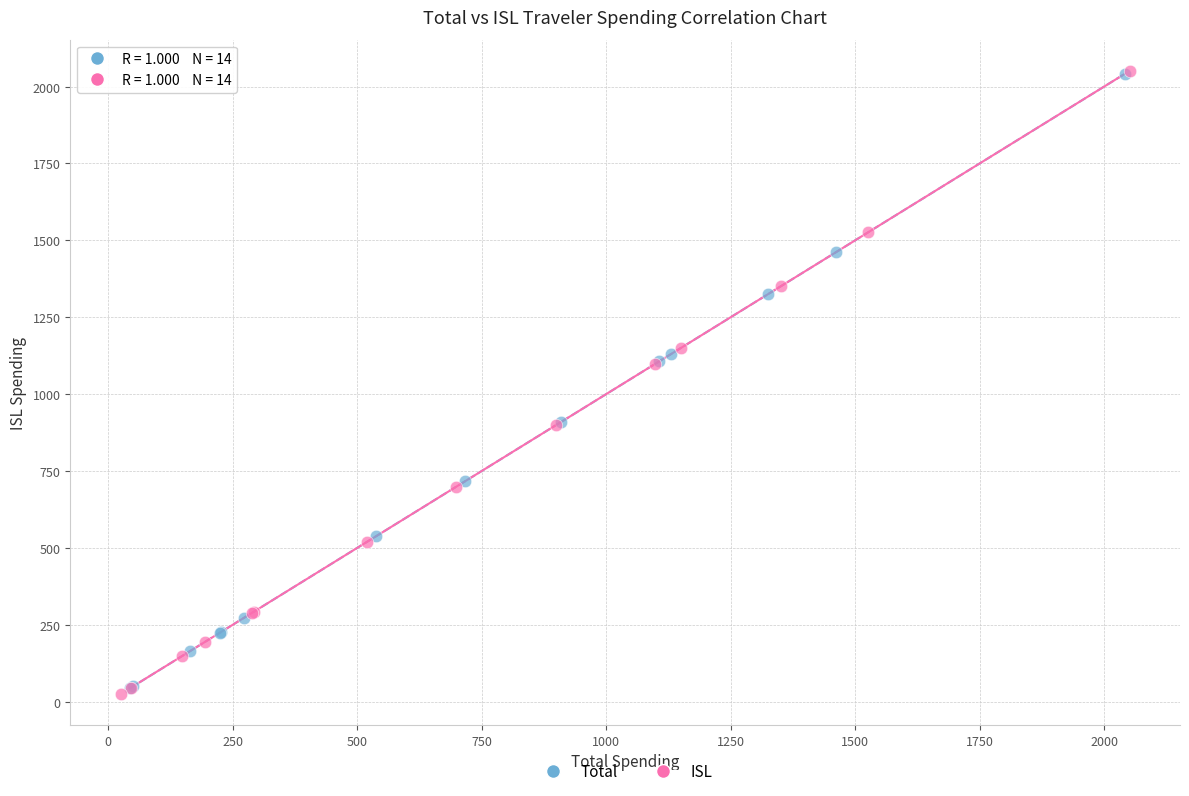

Which series has the widest spread of Y values?

ISL